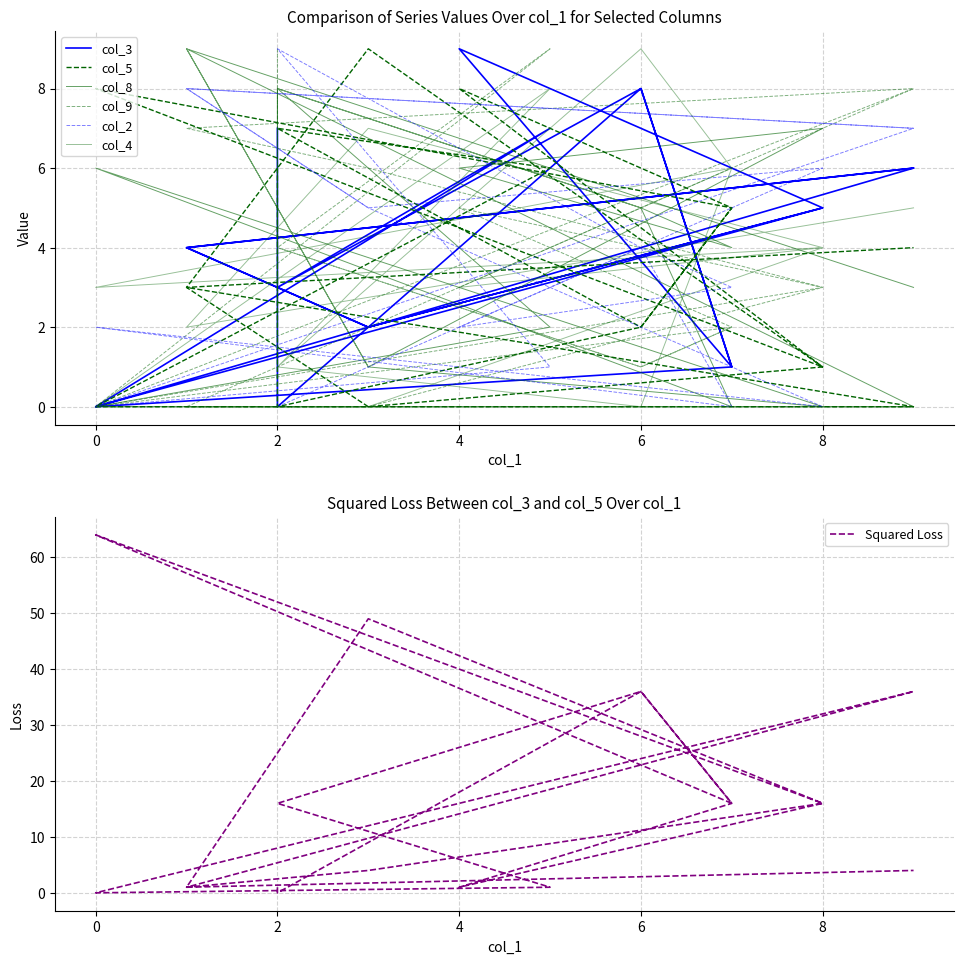

The value of col_5 at 0 is 3. True or false?

False